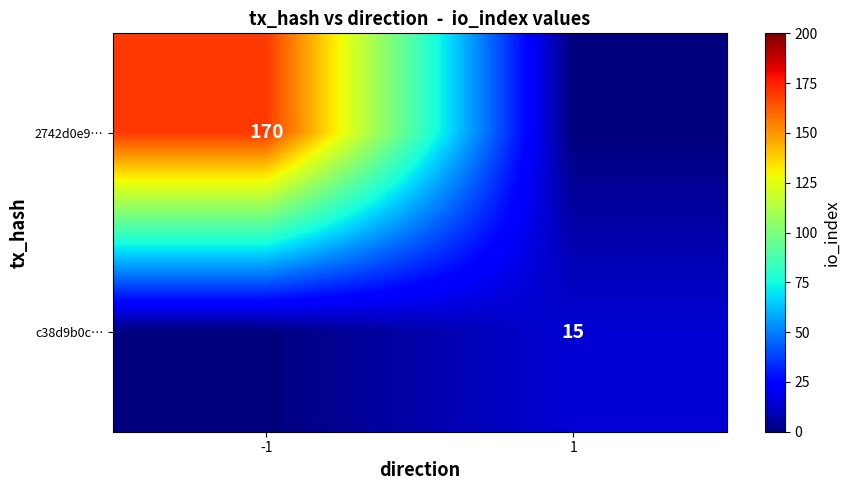

Is the value of 2742d0e9… at -1 greater than the value of c38d9b0c… at 1?

Yes